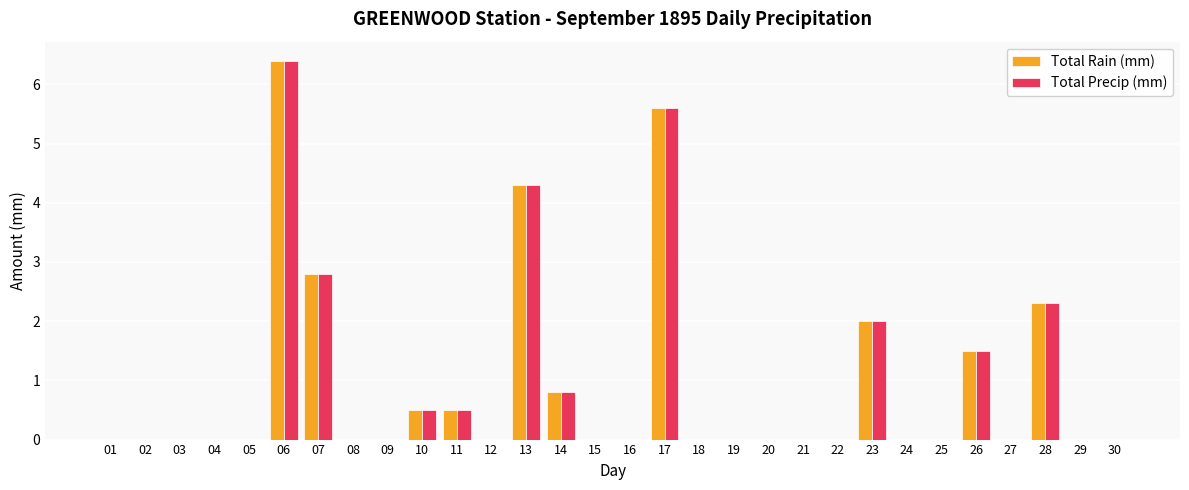

What is the sum of all Total Precip (mm) values?

26.7